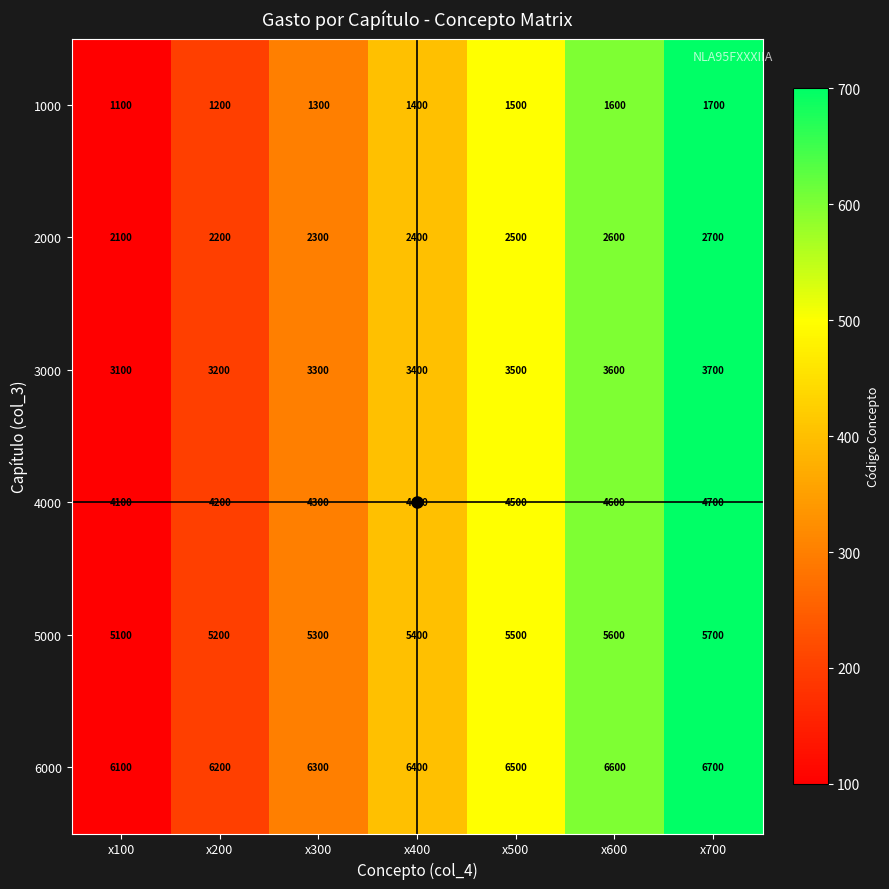

Which series has the largest total across all categories?

6000